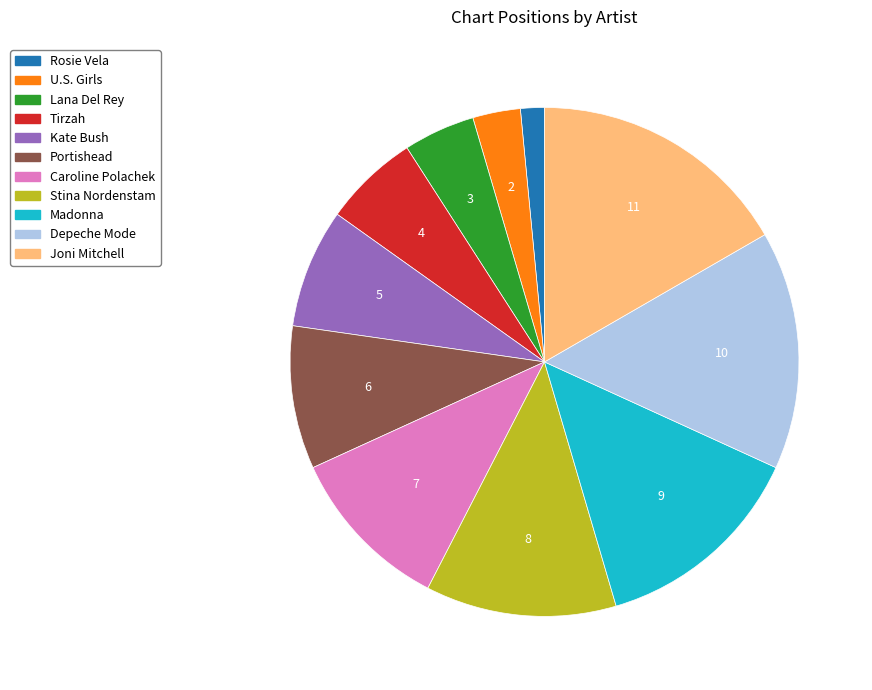

How many segments does this pie chart have?

11